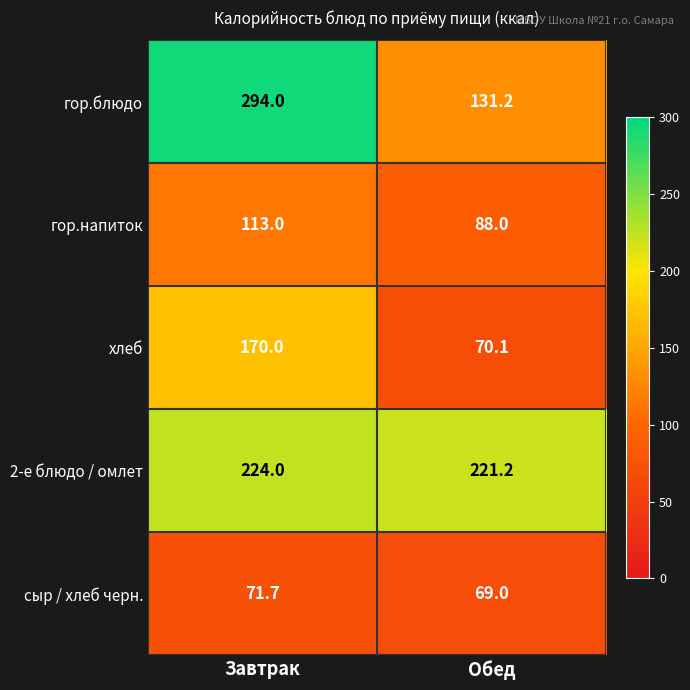

What is the total value across all series at Обед?

579.5